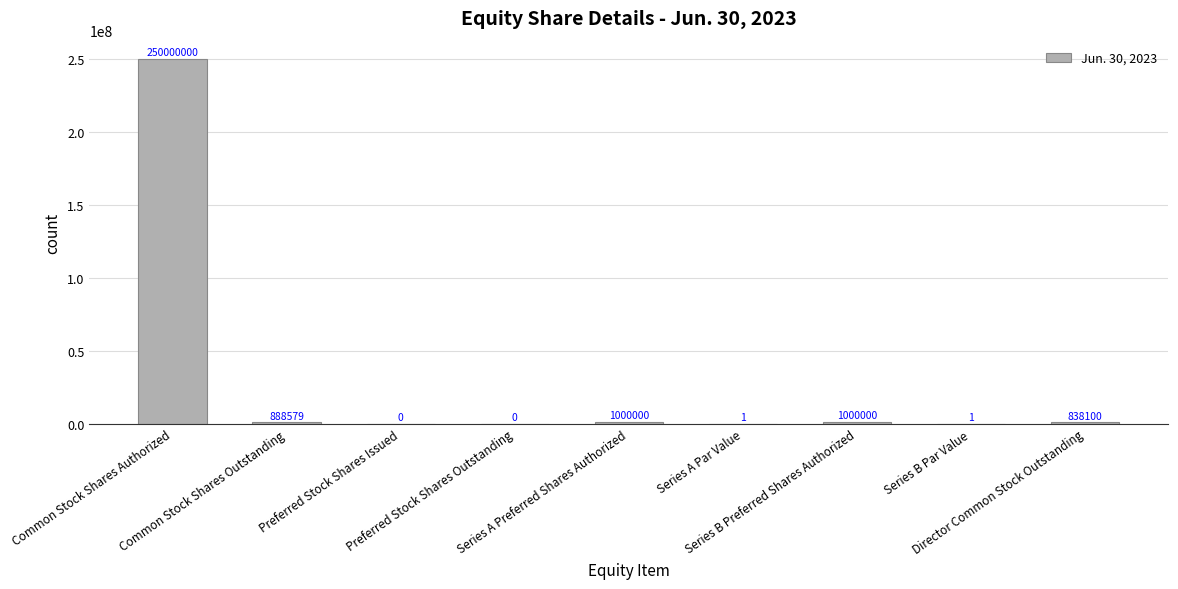

What is the sum of all values?

253726681